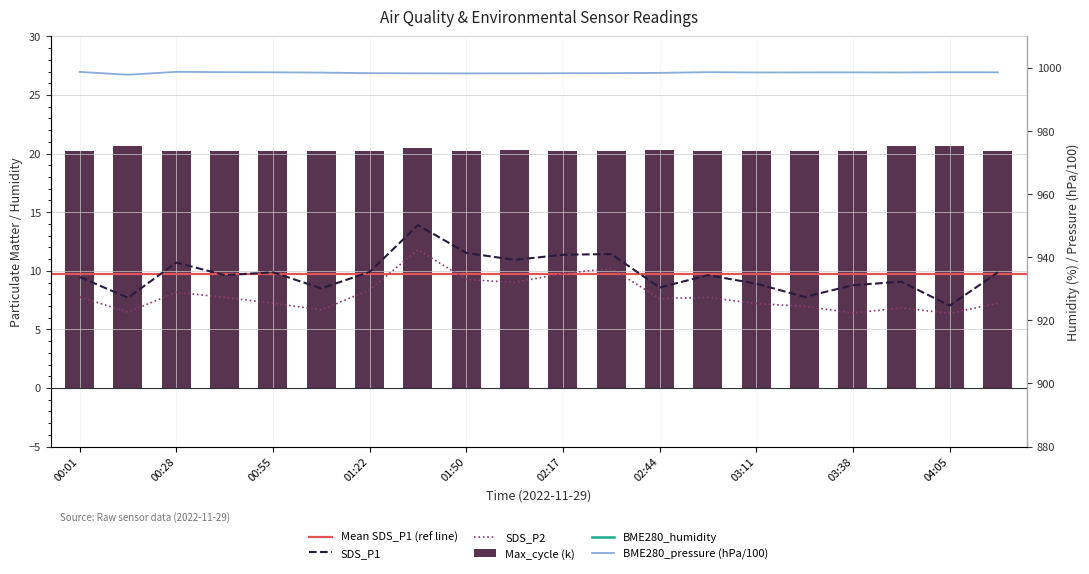

Where does the SDS_P1 series first go above 9?

00:01